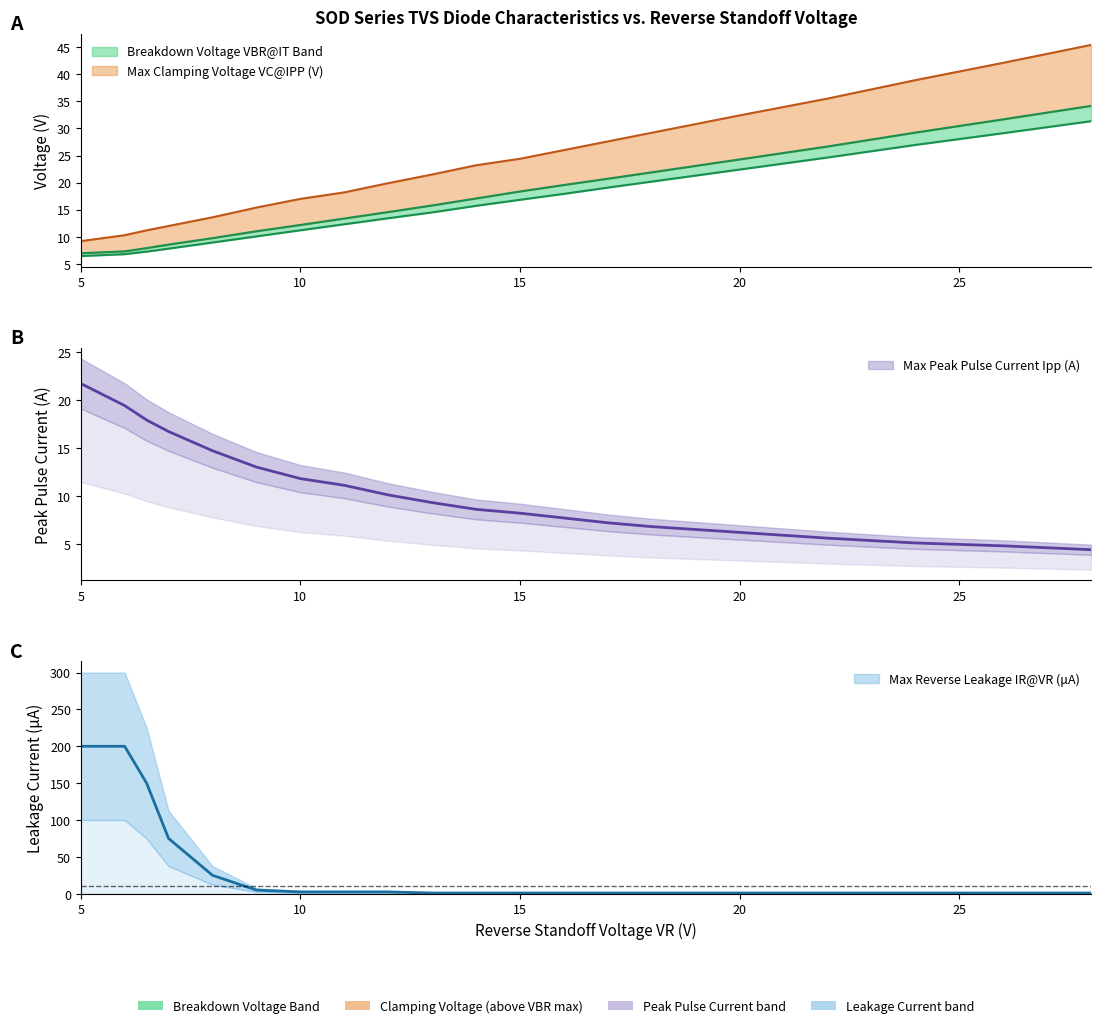

Does the chart have visible grid lines?

No